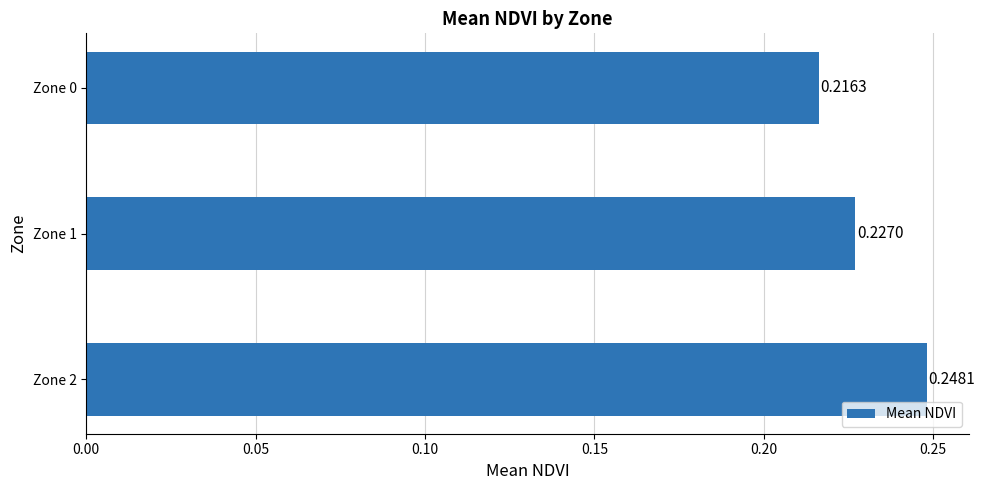

Which has a higher value, Zone 1 or Zone 0?

Zone 1